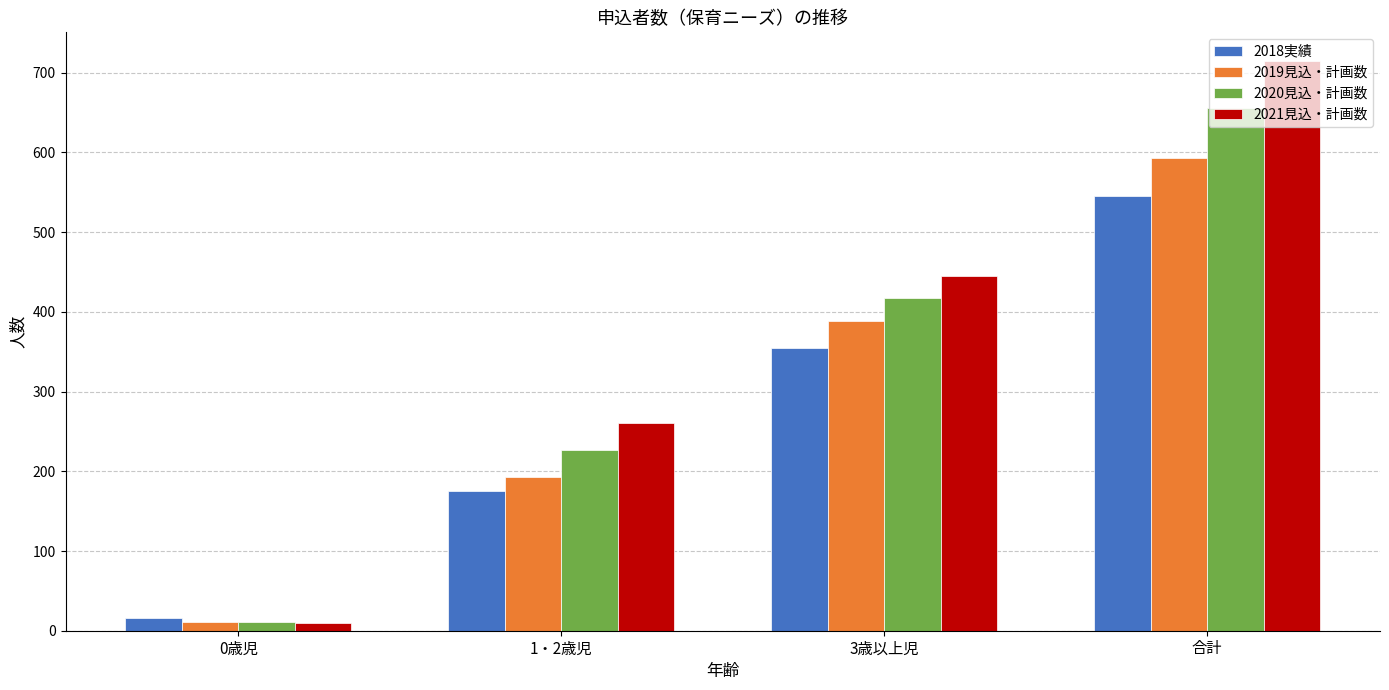

Is it true that 2020見込・計画数 equals 418 at 3歳以上児?

True